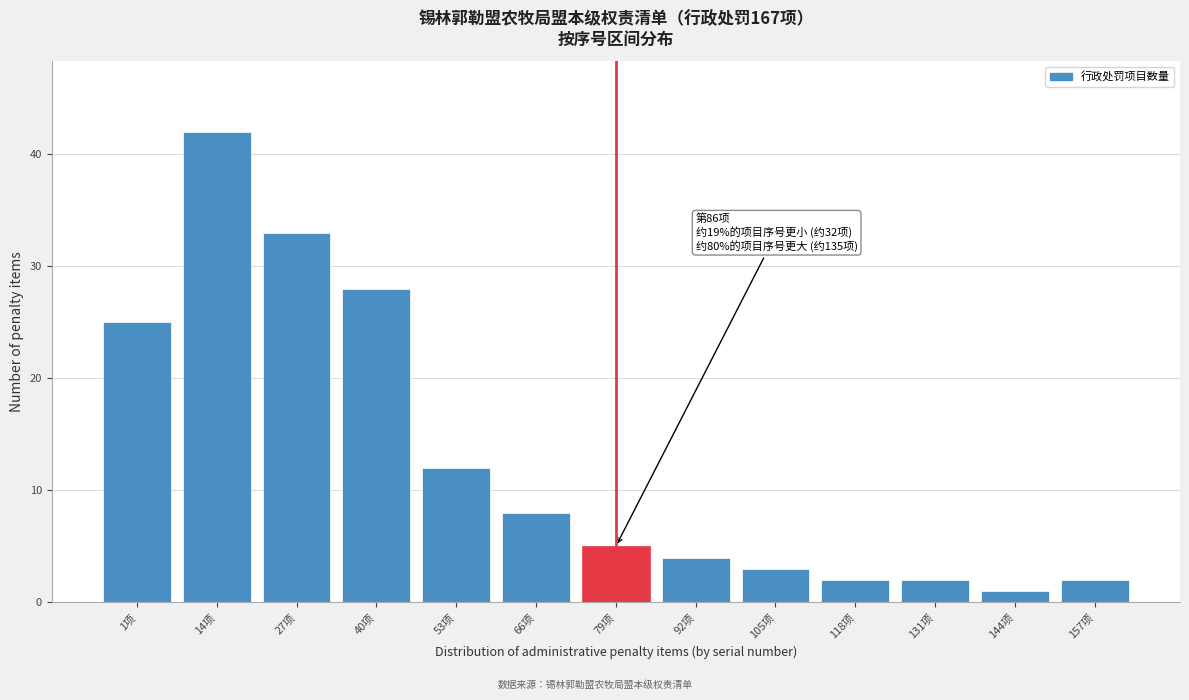

Reading left to right, extract all data points from this chart.

1项=25	14项=42	27项=33	40项=28	53项=12	66项=8	79项=5	92项=4	105项=3	118项=2	131项=2	144项=1	157项=2